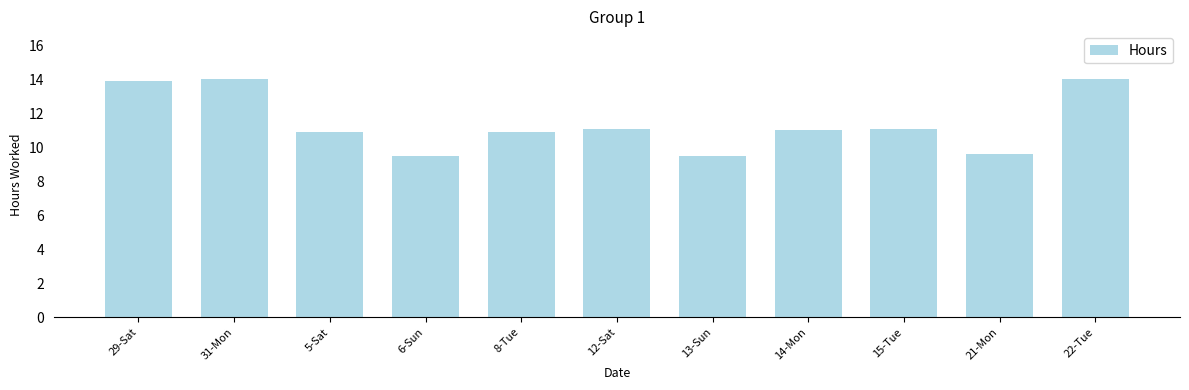

Which has a higher value, 21-Mon or 12-Sat?

12-Sat